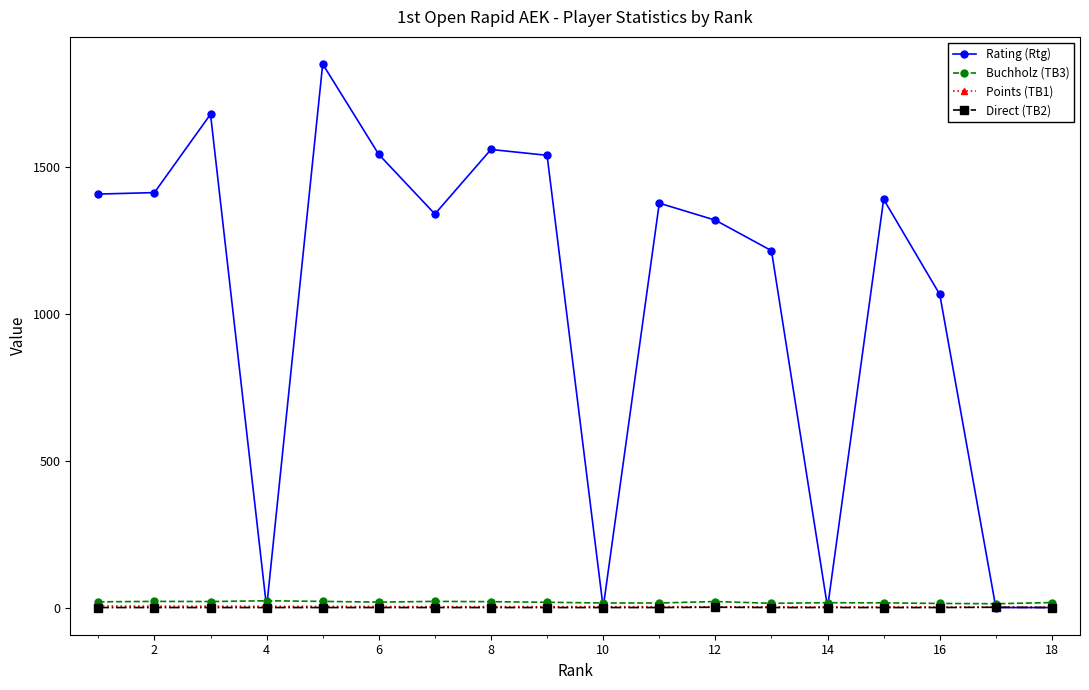

Does the chart have visible grid lines?

No